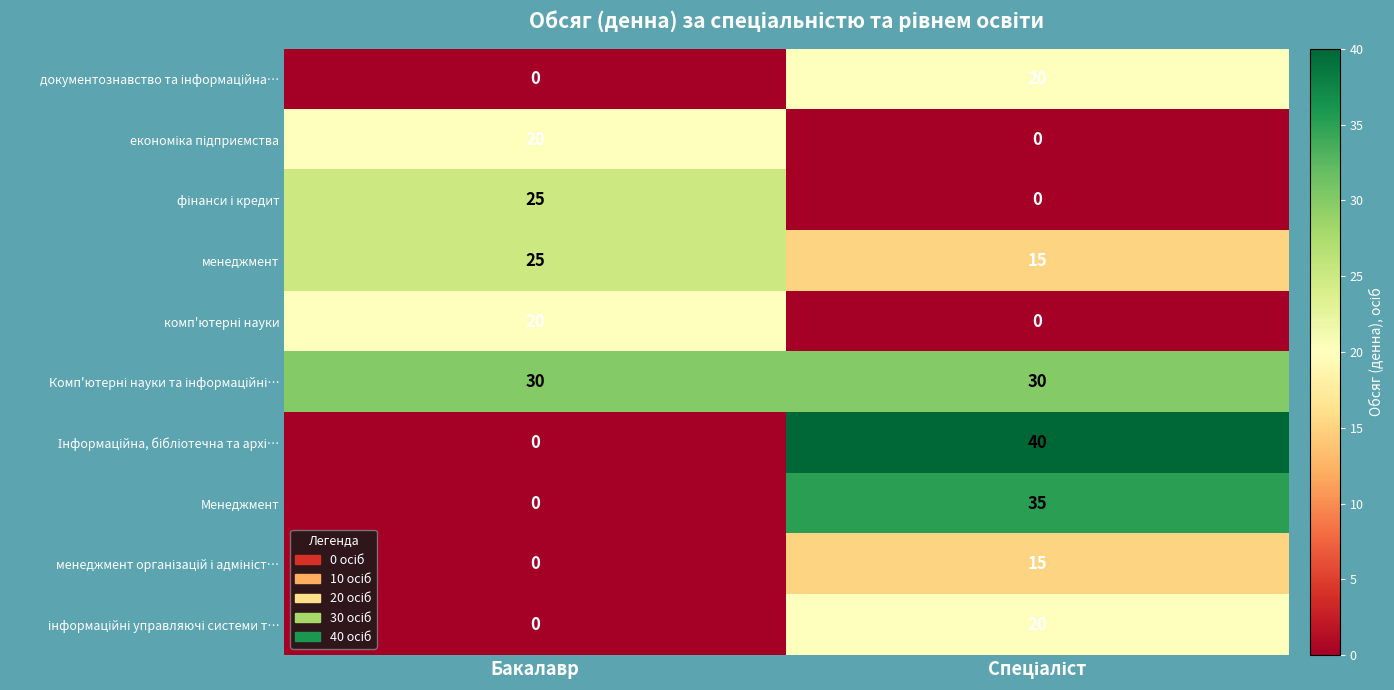

What is the total value across all series at Бакалавр?

120